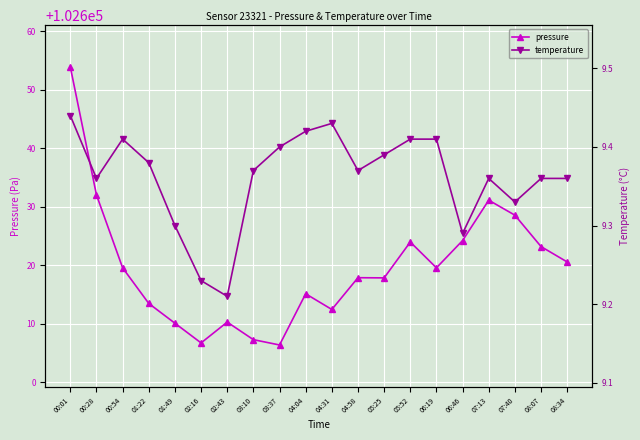

What are all the series names shown in the legend?

pressure, temperature